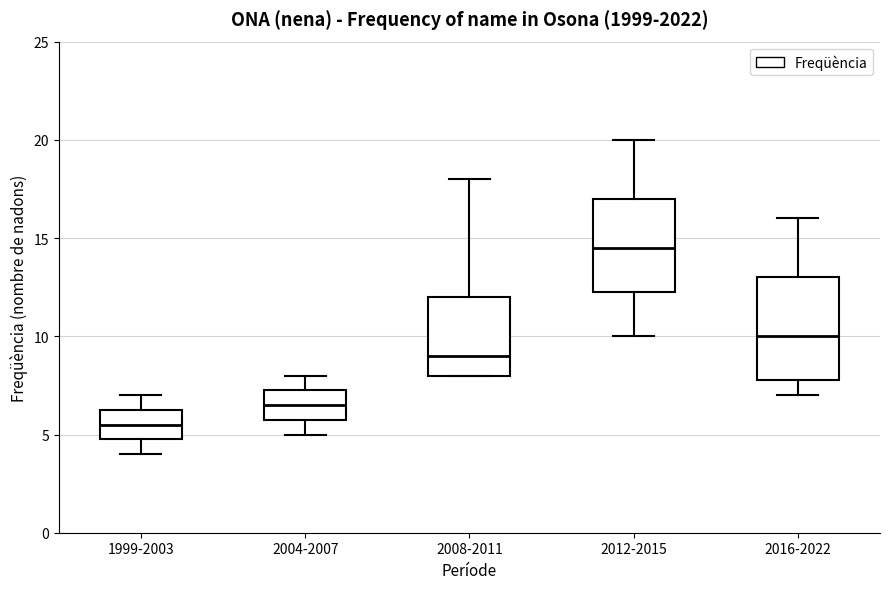

Which box is the tallest, from its lower edge to its upper edge?

2016-2022